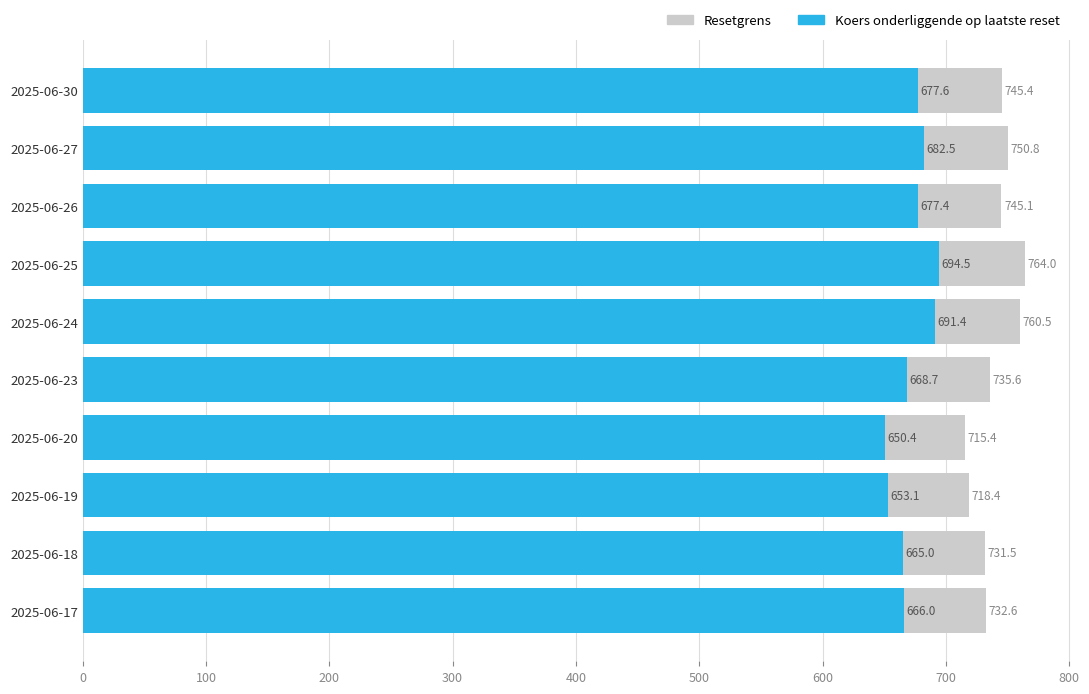

Reading right to left, transcribe all the data shown in this chart.

Resetgrens: 732.6	731.5	718.4	715.4	735.6	760.5	764.0	745.1	750.8	745.4
Koers onderliggende op laatste reset: 666.0	665.0	653.1	650.4	668.7	691.4	694.5	677.4	682.5	677.6